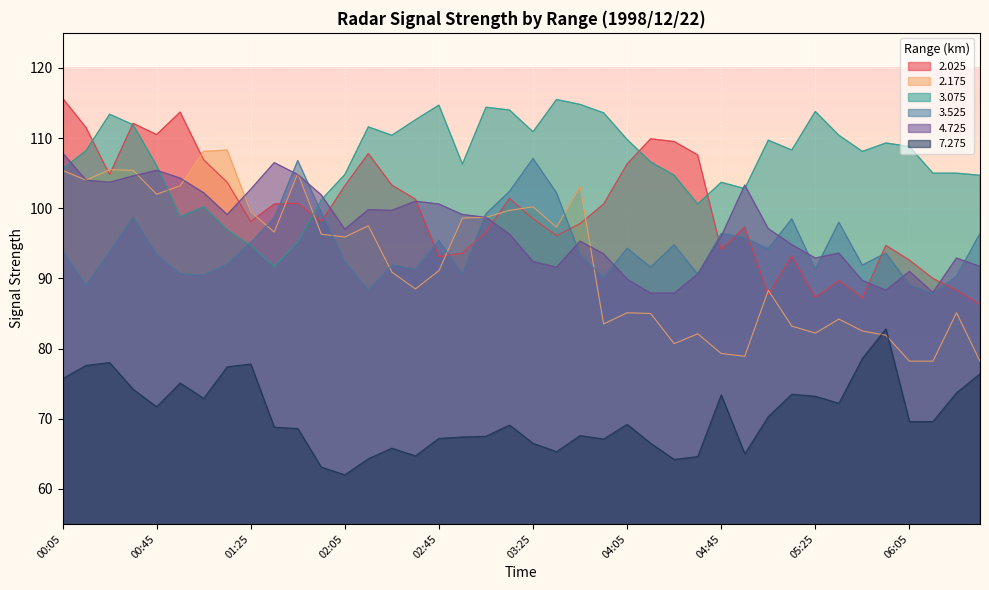

What is the spread (max minus min) of values at 03:45?

47.2